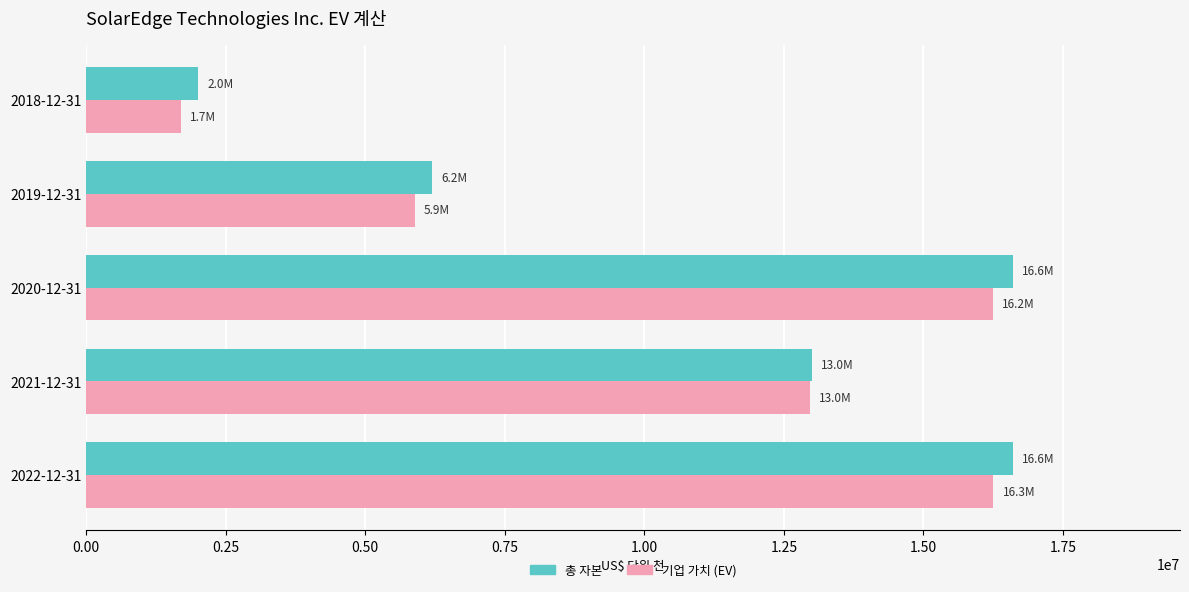

Which series has the widest spread of values?

총 자본